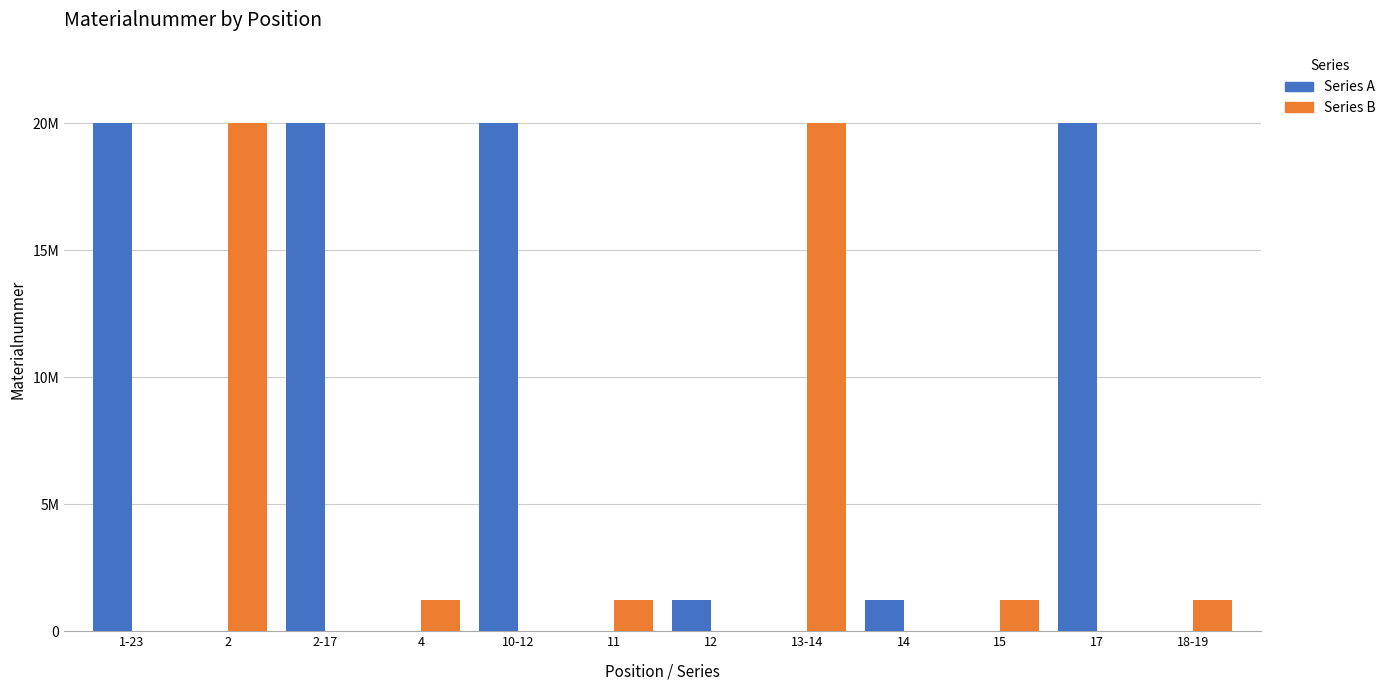

Does the chart contain stacked bars?

No